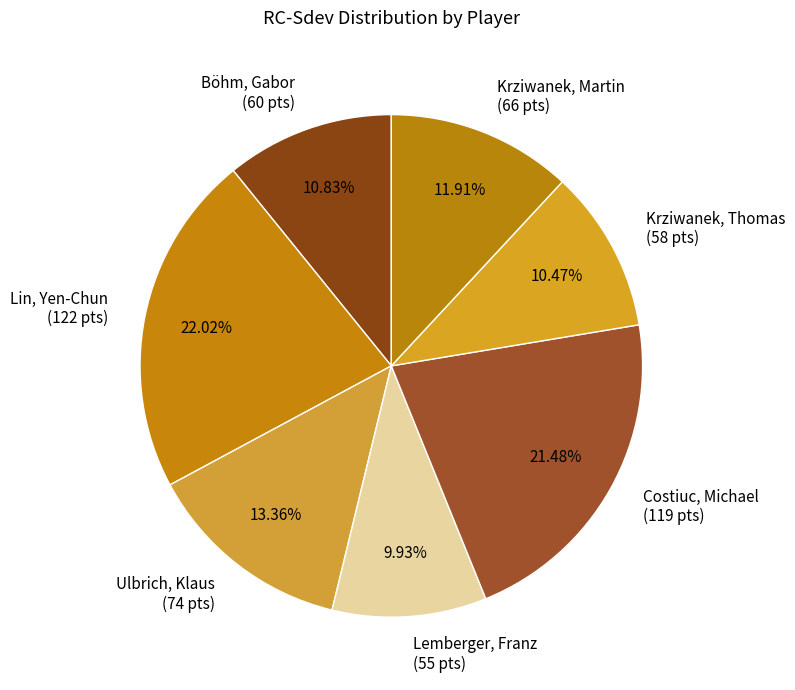

To the nearest percent, what is the difference between the largest and smallest slice percentages?

12%